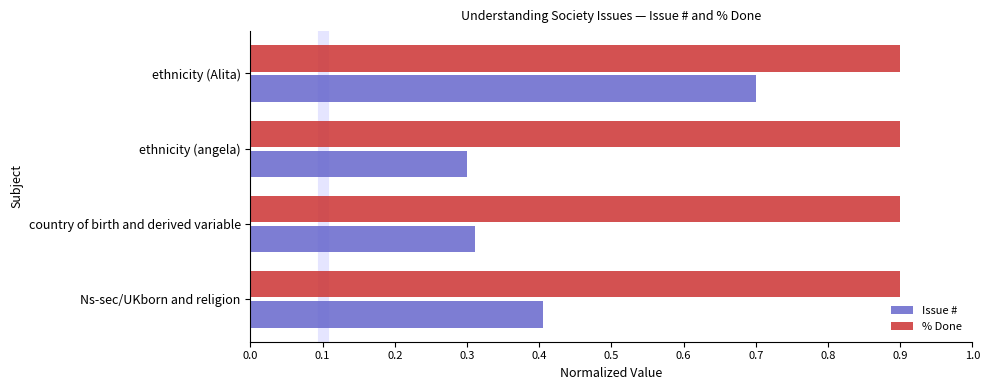

List the series in order of their peak value, highest first.

% Done, Issue #